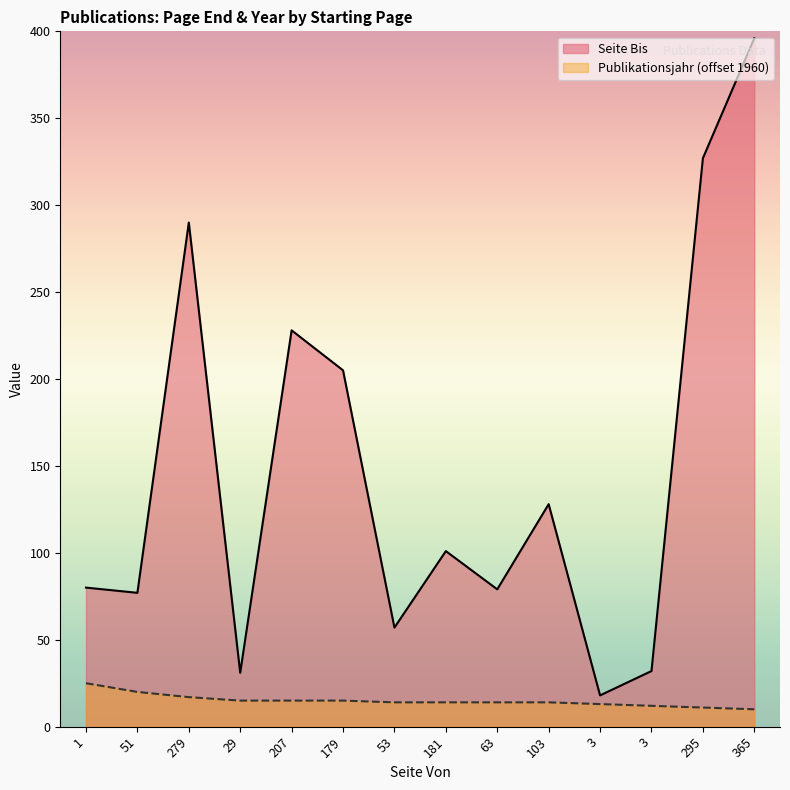

What is the label of the 7th point from the right?

181